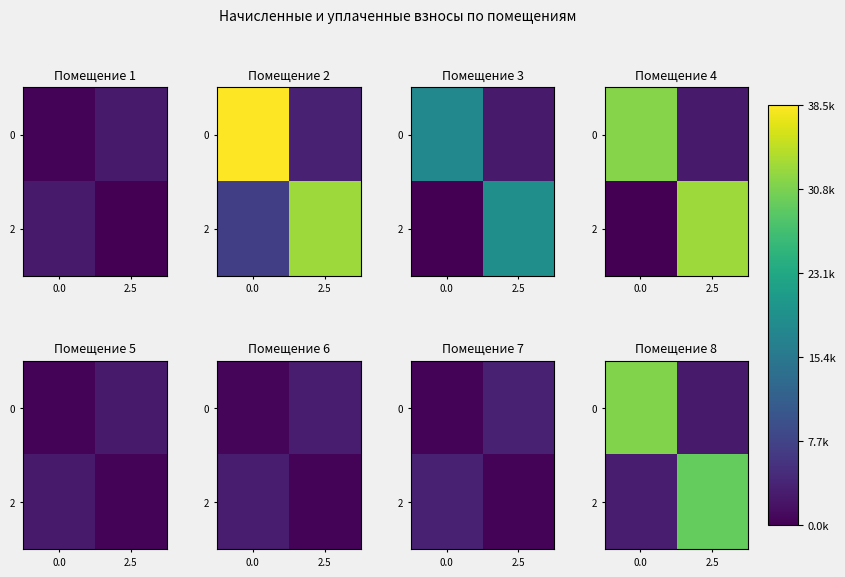

At 2.5, list the series in order from smallest to largest.

0, 2